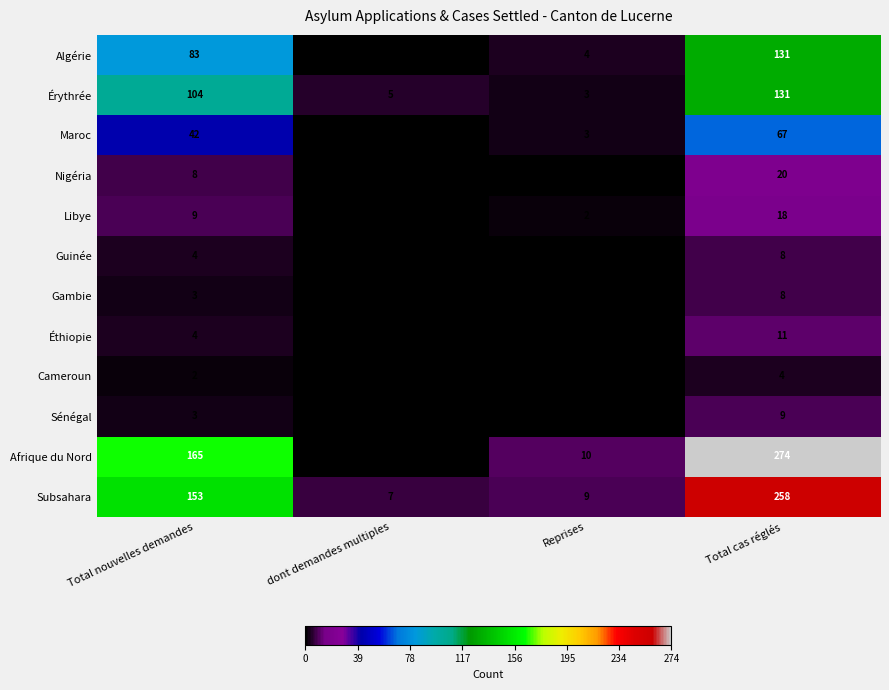

The Subsahara series shows 86 at Total nouvelles demandes. True or false?

False